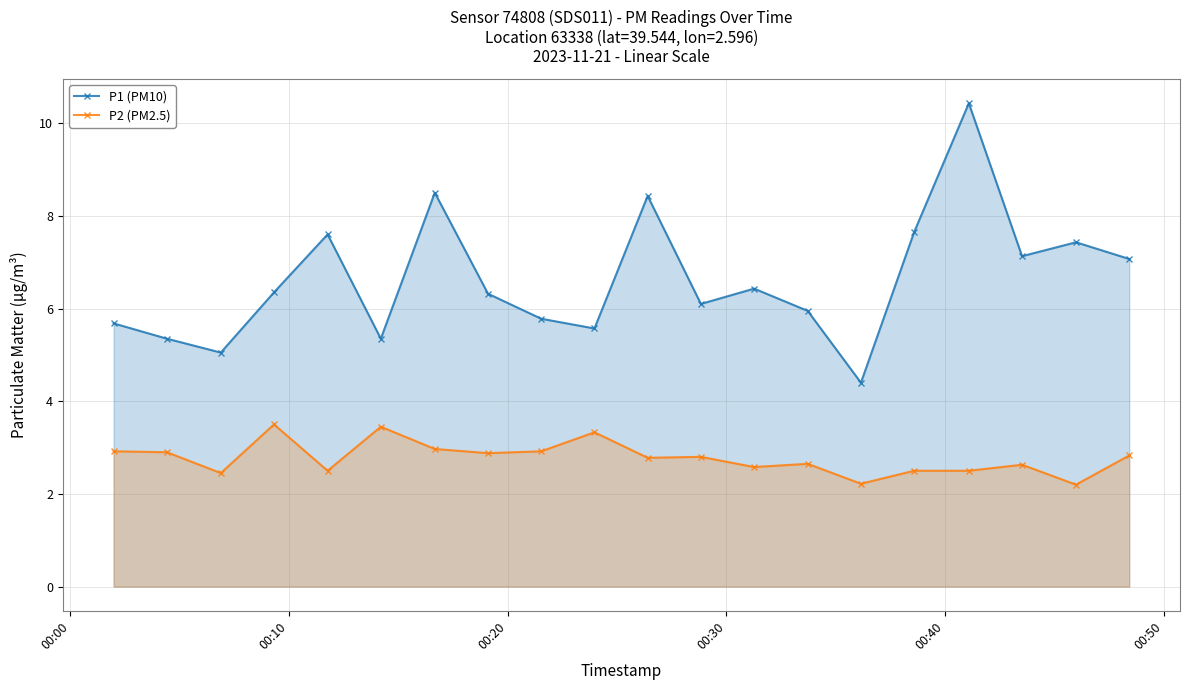

What is the value of the P1 (PM10) point at the 8th from the left?

6.3